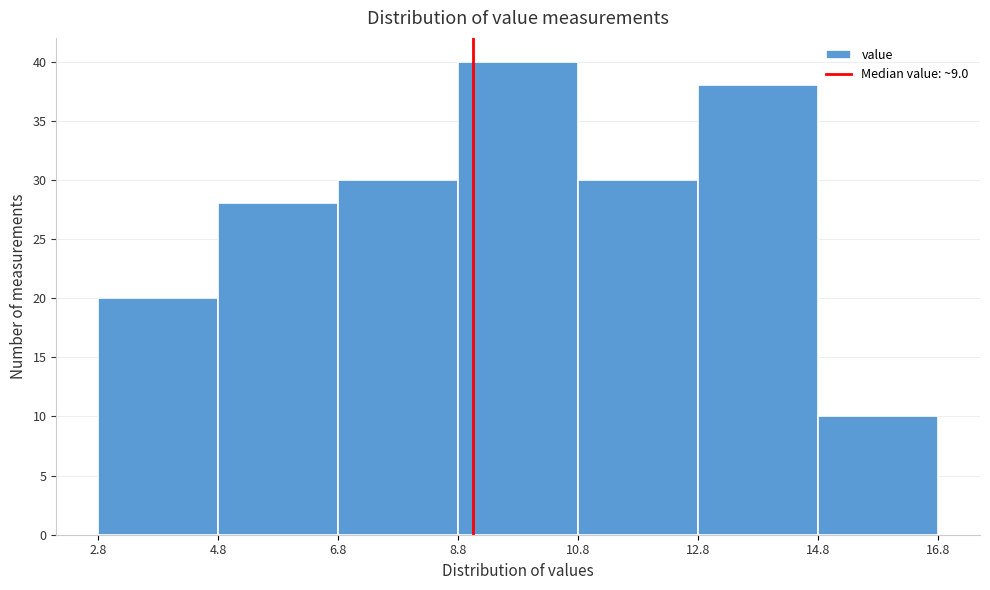

Reading left to right, list every bar in this chart as the range it spans on the x-axis followed by its height. The values are not printed on the chart, so give them approximately, as read against the axis.

2.8 to 4.8: 20
4.8 to 6.8: 28
6.8 to 8.8: 30
8.8 to 10.8: 40
10.8 to 12.8: 30
12.8 to 14.8: 38
14.8 to 16.8: 10